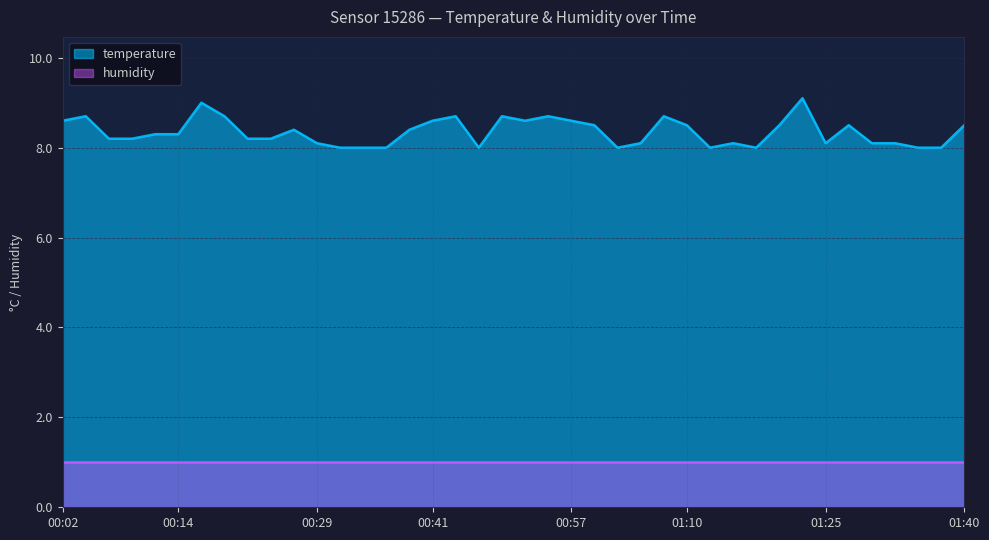

How many lines are shown in the chart?

2